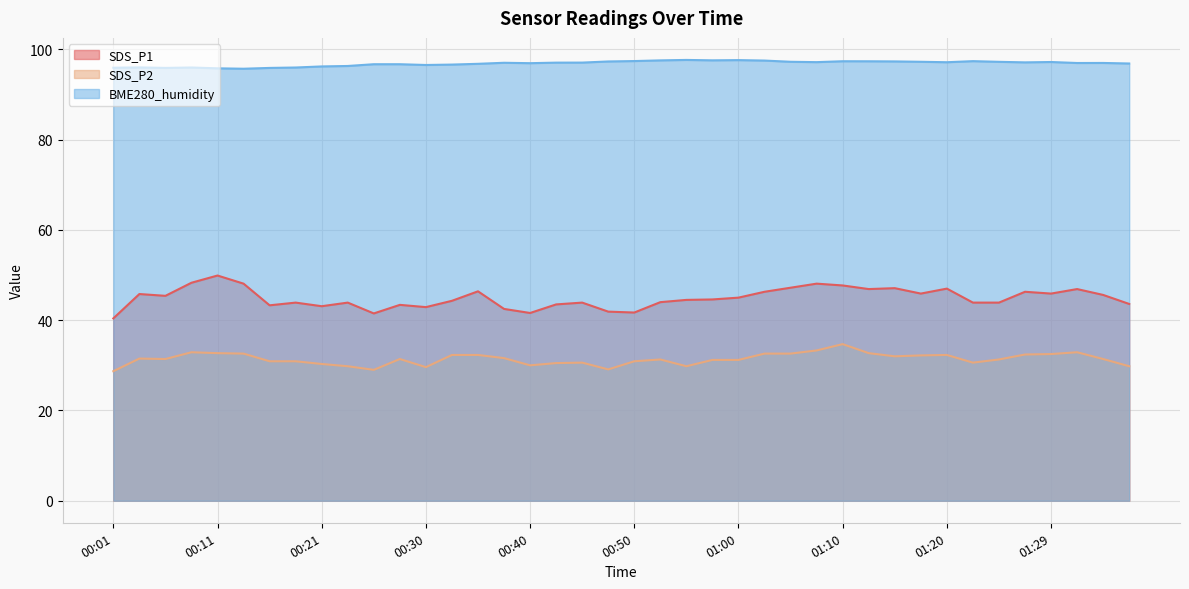

What is the difference between the second highest and second lowest values in the SDS_P2 series?

4.3